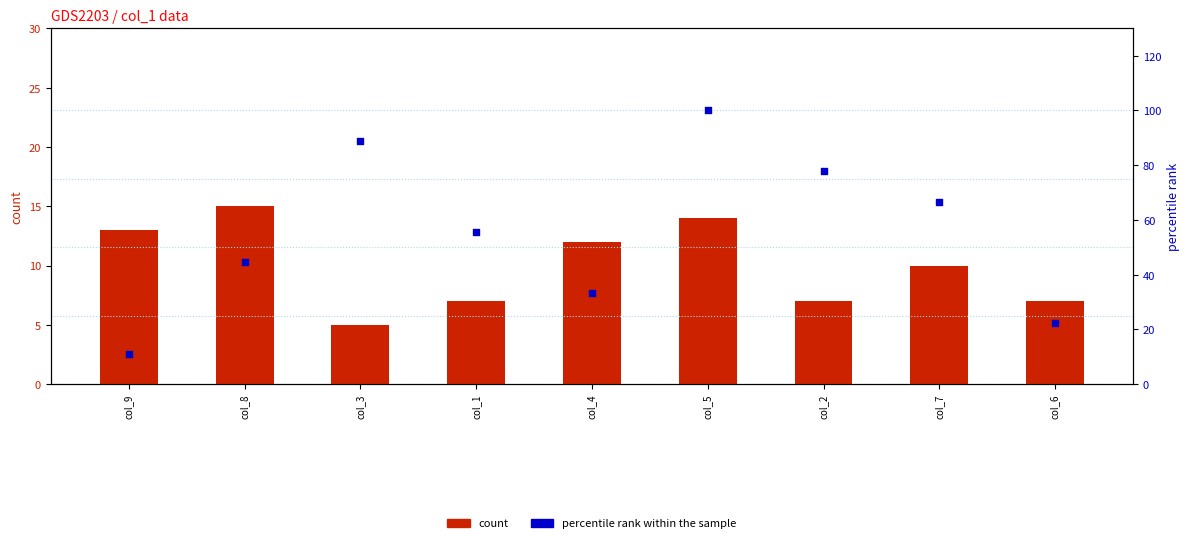

What are all the series names shown in the legend?

count, percentile rank within the sample